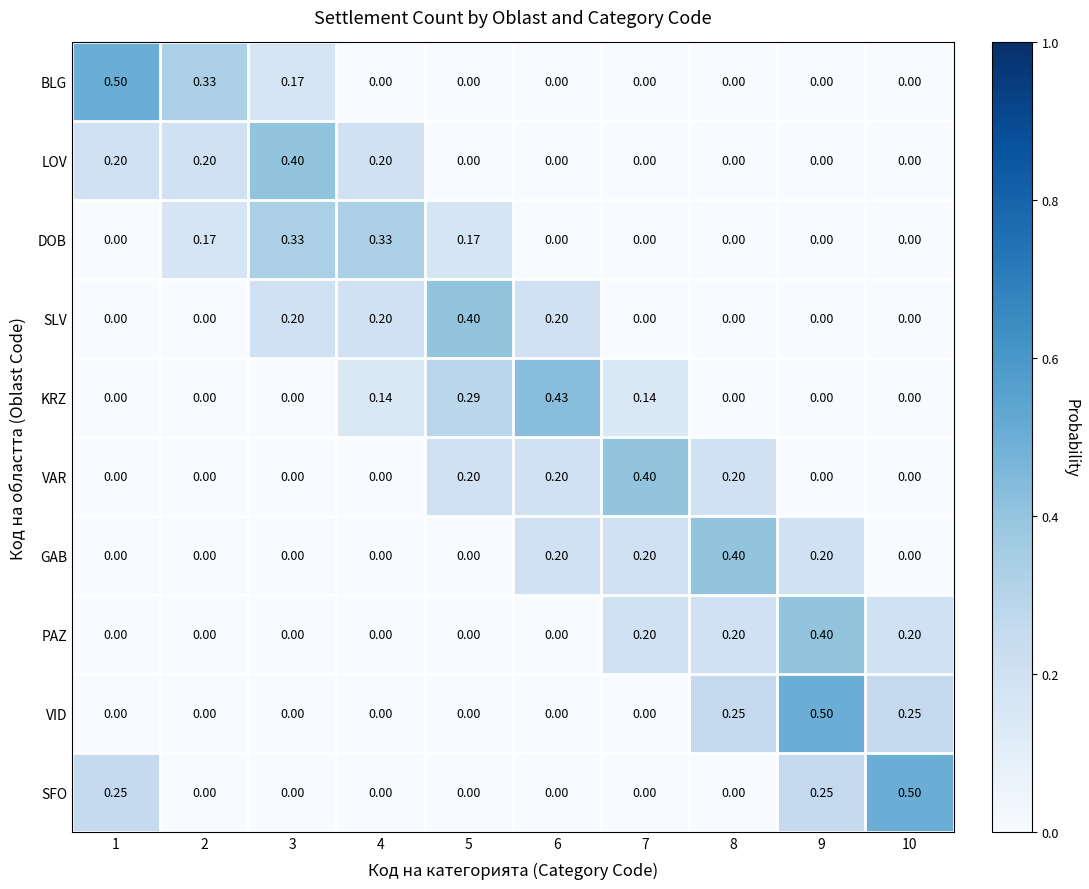

Between 3 and 6, which series saw the biggest shift?

KRZ